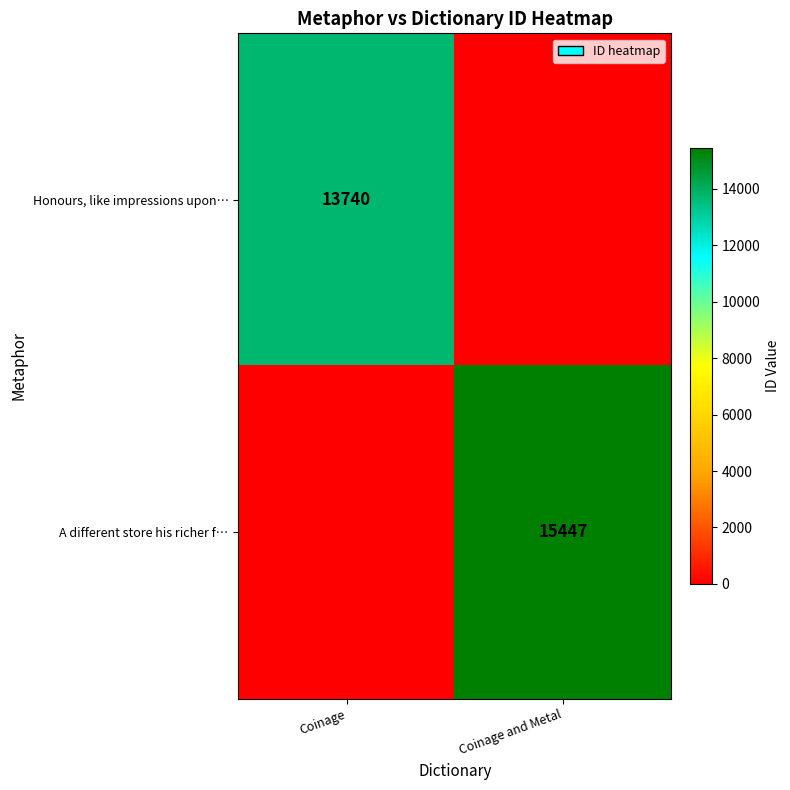

True or false: A different store his richer f… has a value of 15447 at Coinage and Metal.

True